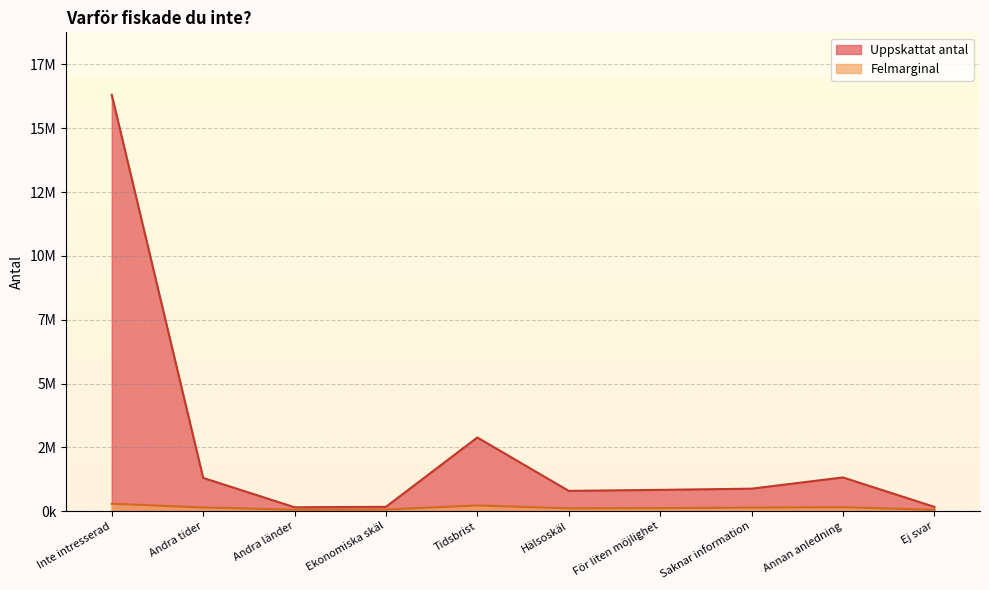

What is the average value of the Felmarginal series?

138300